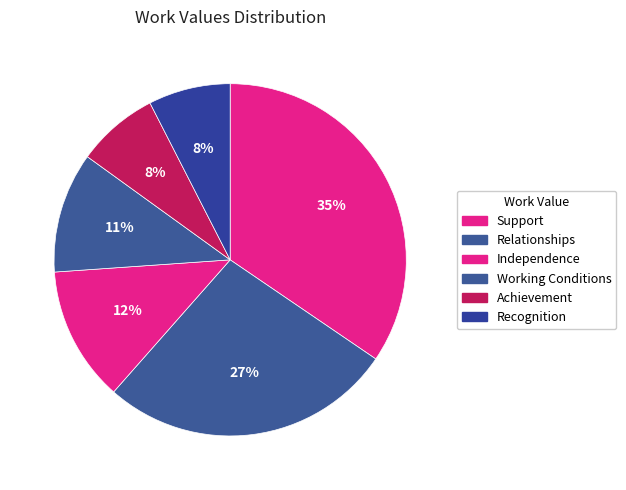

How many slices are in this pie chart?

6